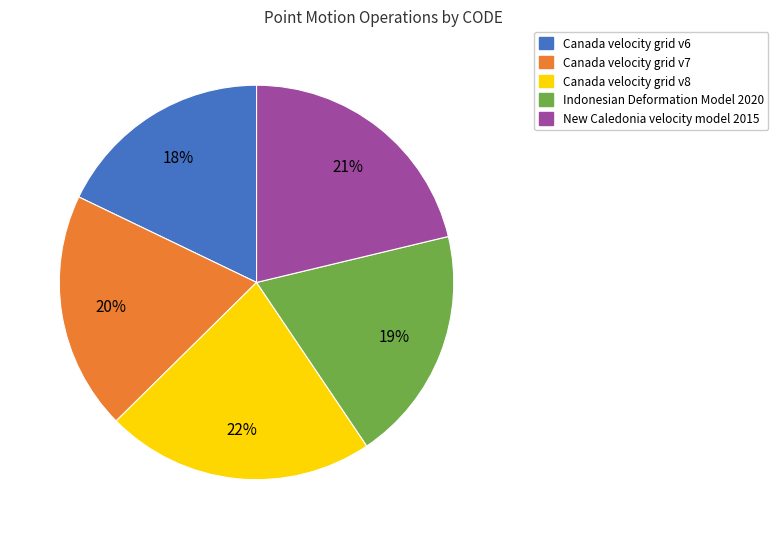

Do Canada velocity grid v7 and New Caledonia velocity model 2015 together represent more than half of the pie?

No